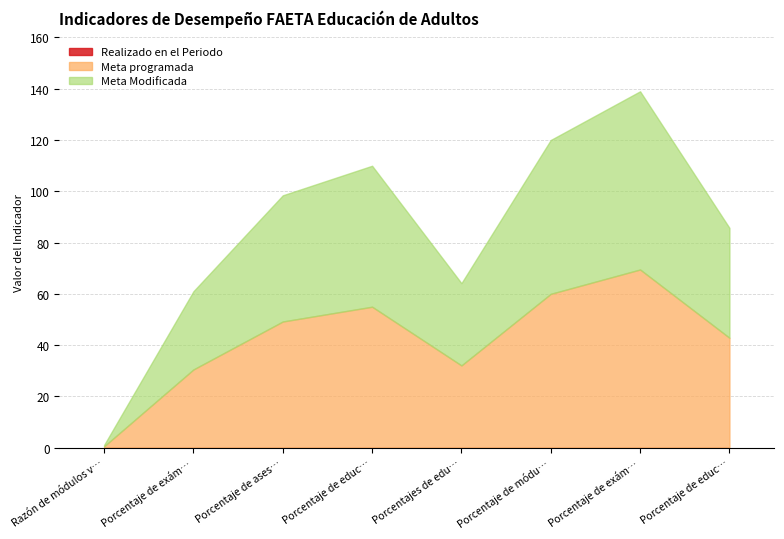

Count the number of data series in this chart.

3